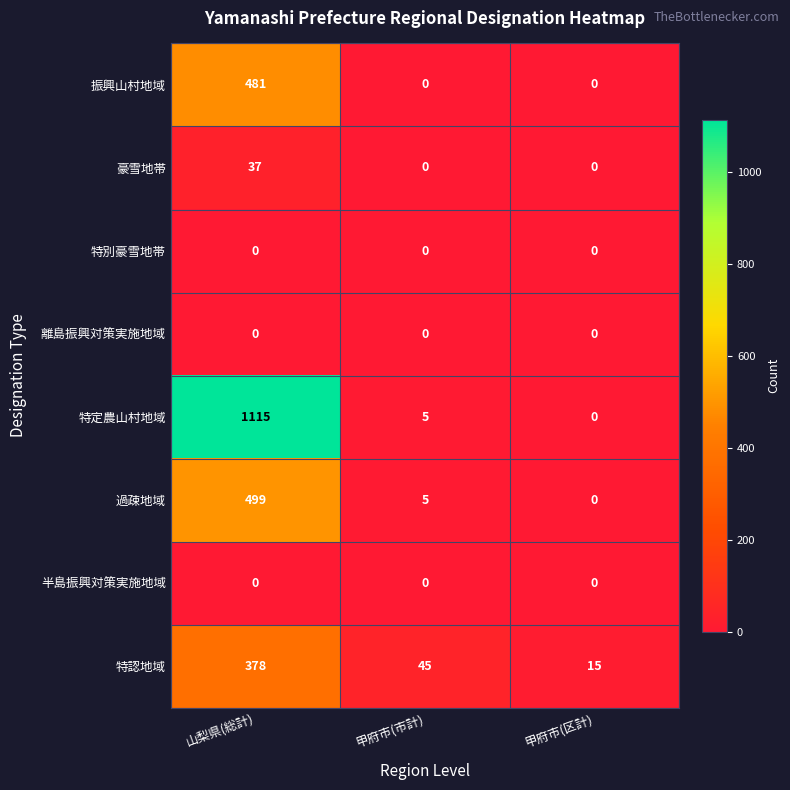

What is the total value across all series at 甲府市(区計)?

15